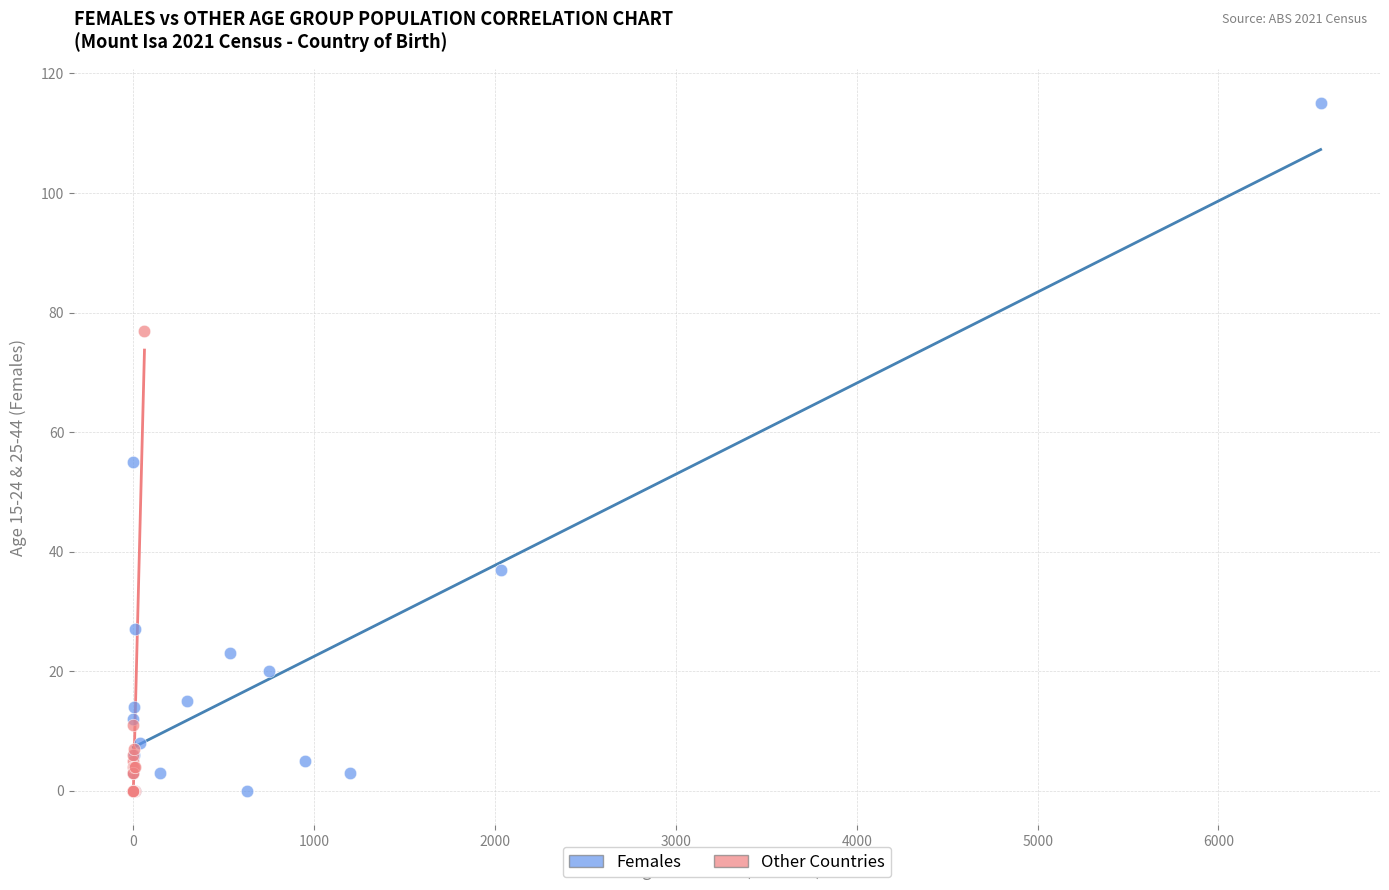

Which series contains the highest Y value?

Females